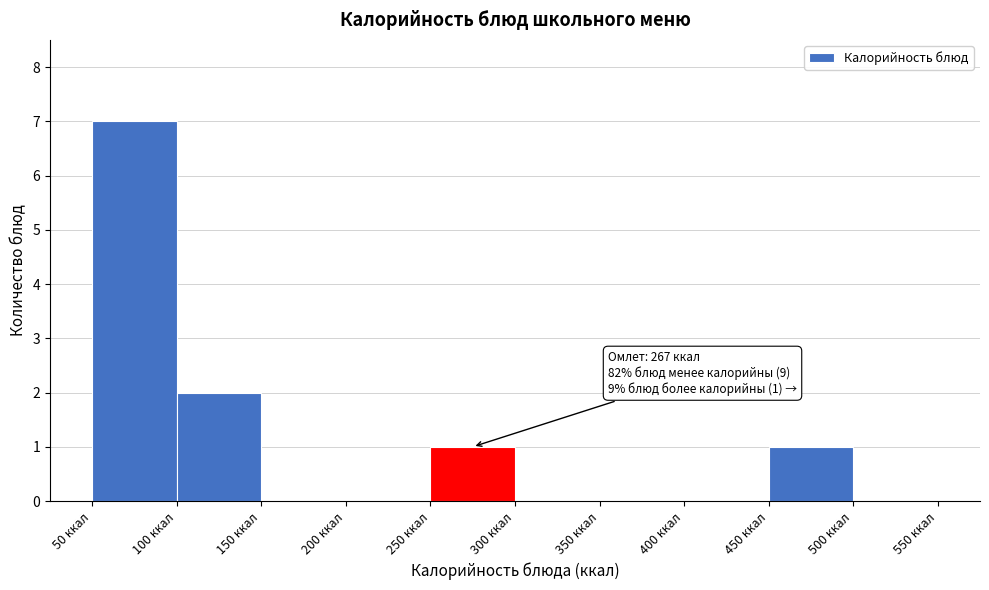

Which range on the x-axis has the tallest bar?

50 to 100